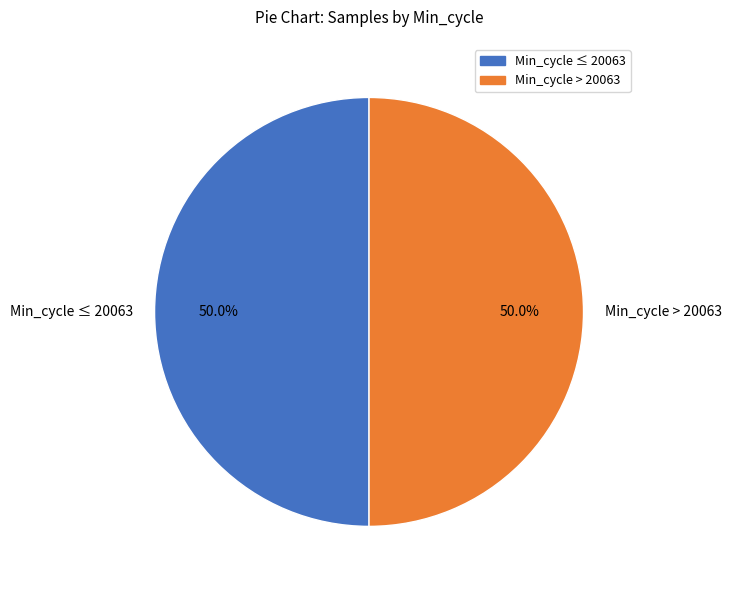

Combined, do Min_cycle ≤ 20063 and Min_cycle > 20063 account for over 50%?

Yes